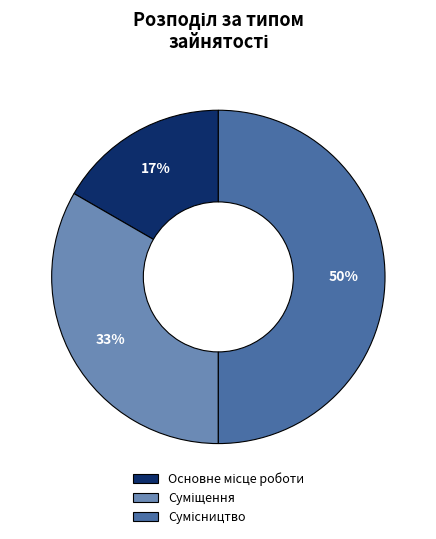

To the nearest percent, what is the average slice percentage?

33%